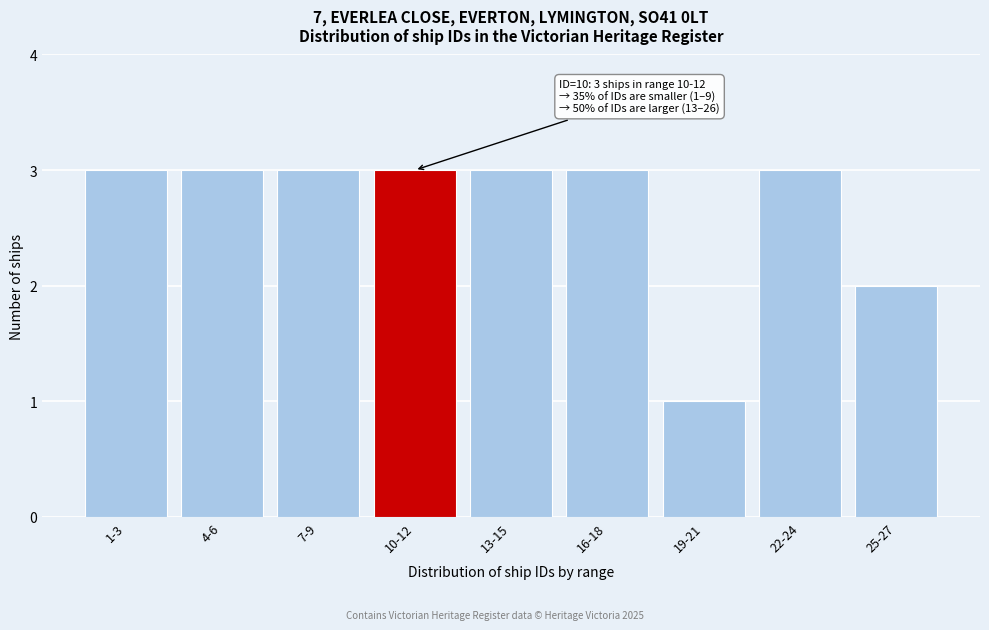

Reading left to right, extract all data points from this chart.

1-3=3	4-6=3	7-9=3	10-12=3	13-15=3	16-18=3	19-21=1	22-24=3	25-27=2